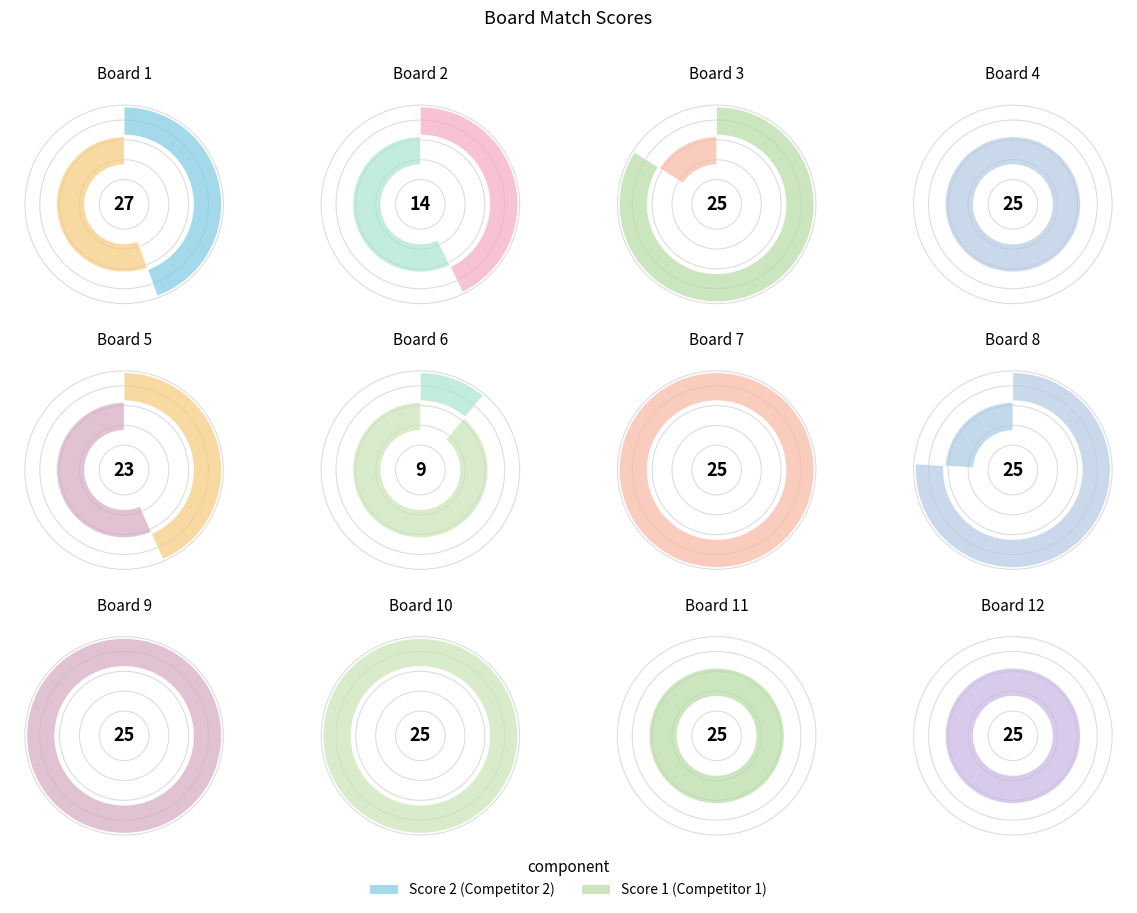

How many segments does this pie chart have?

12